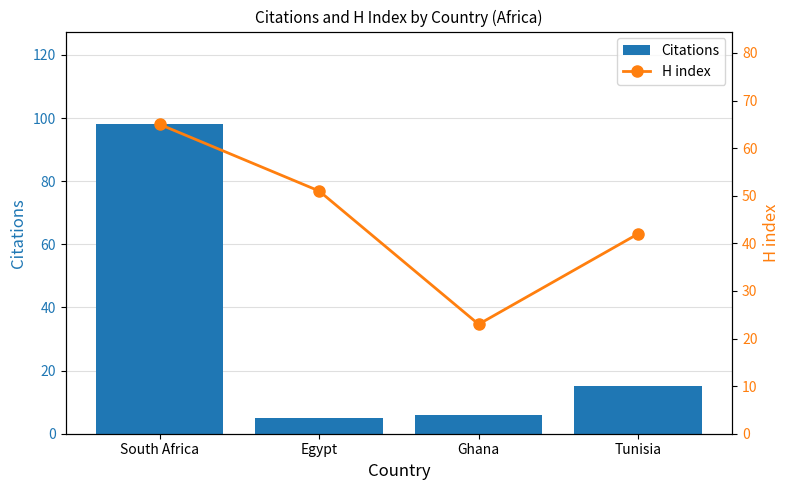

Count the number of data series in this chart.

2